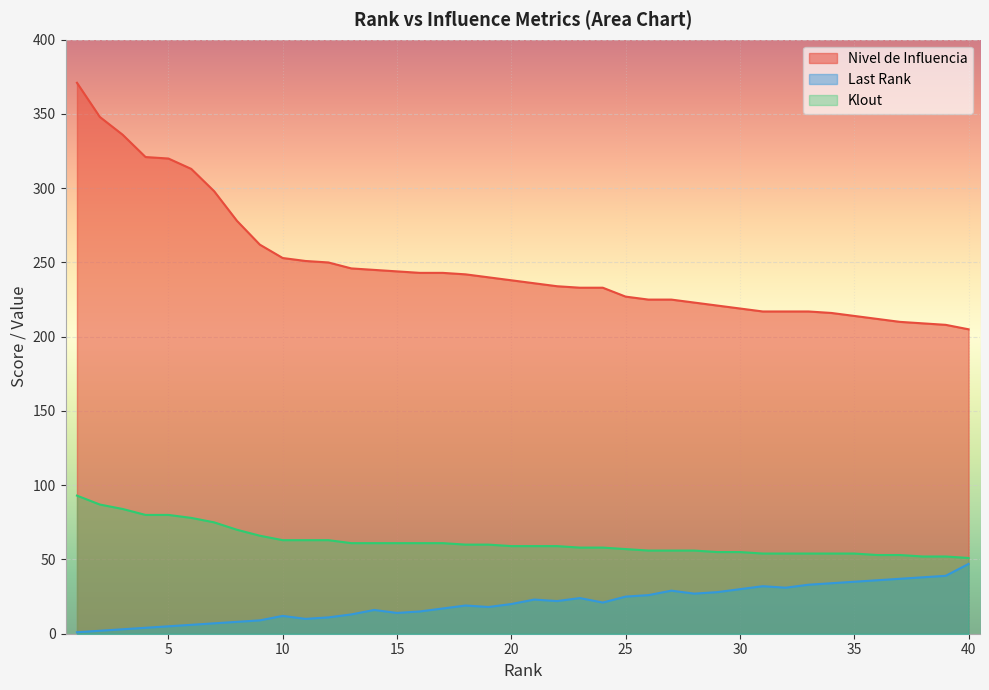

What is the highest value of the last_rank series?

47